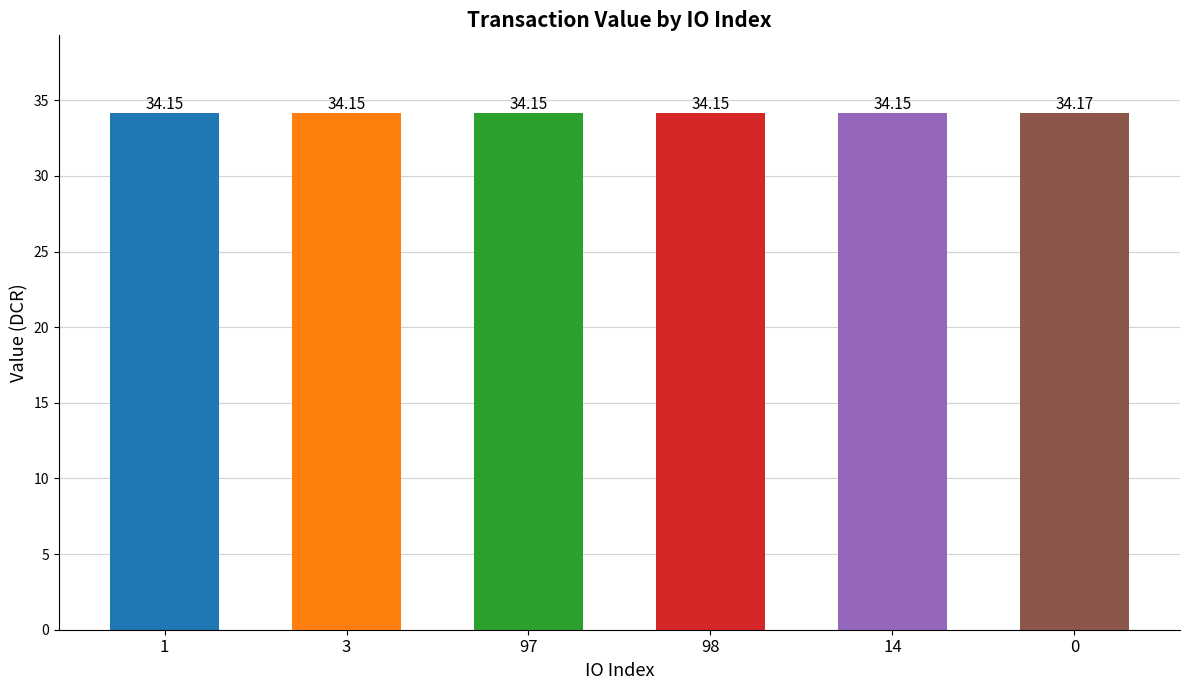

What is the sum of the values at 98 and 0?

68.3